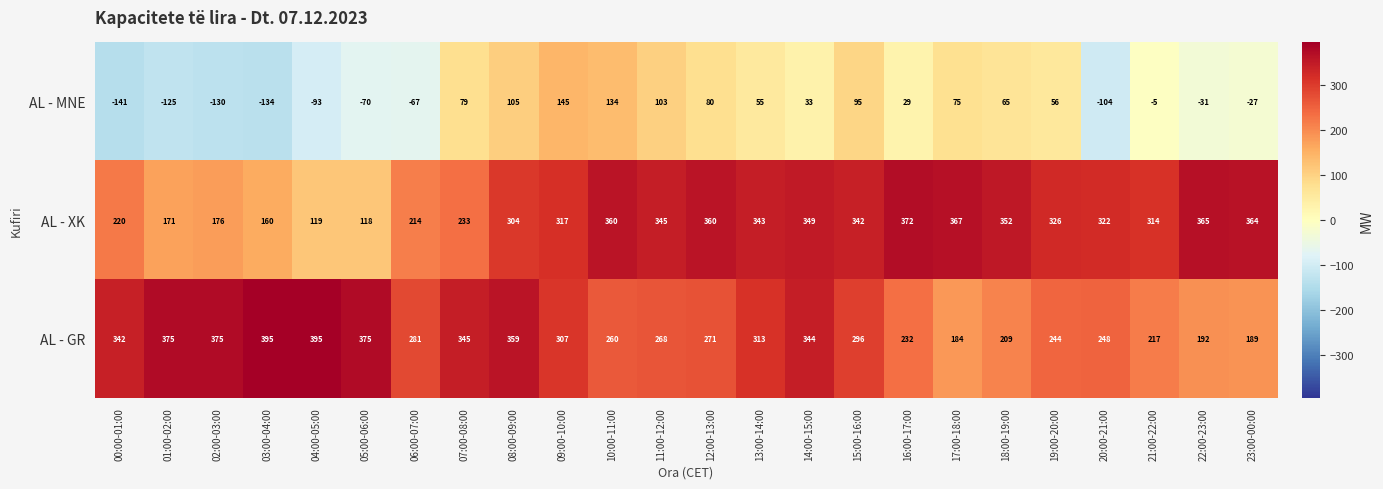

Where does the AL - GR series first go above 296?

00:00-01:00